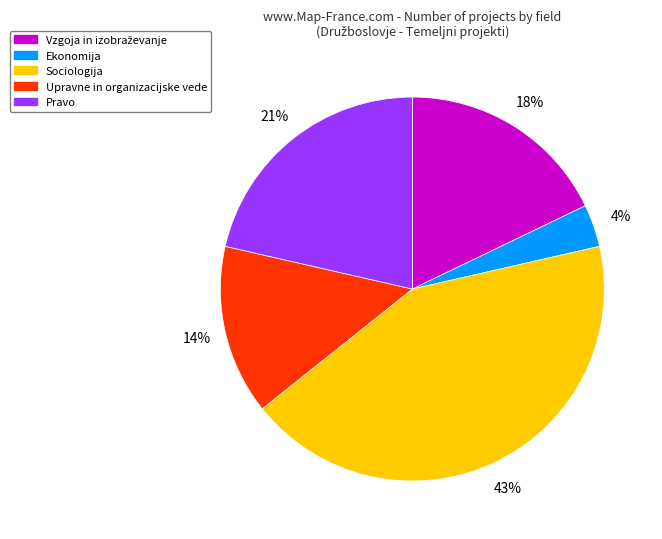

Does Sociologija account for over 50% of the chart?

No